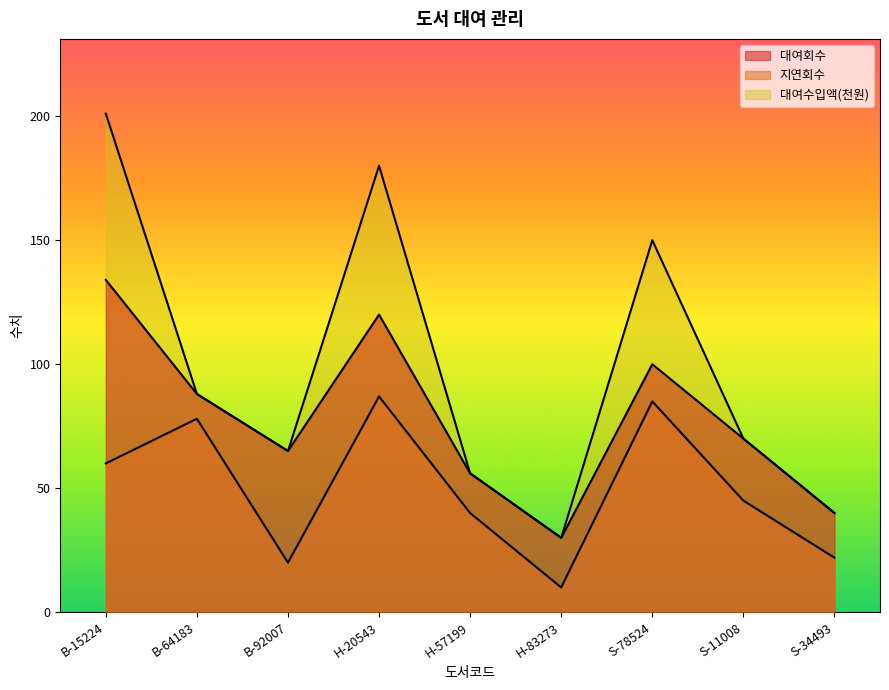

What position from the right is H-57199?

5